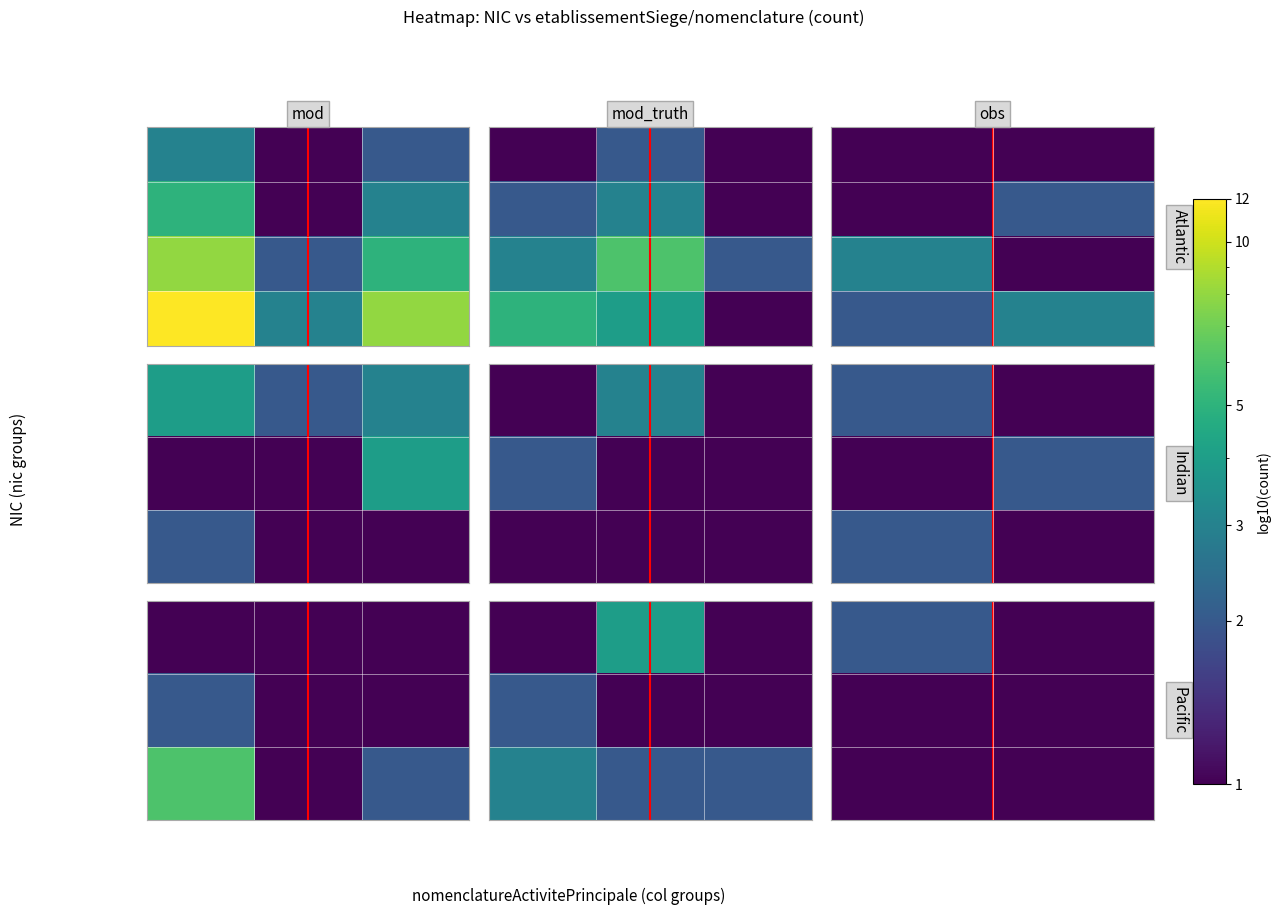

Read the row_1 value at 1.

1